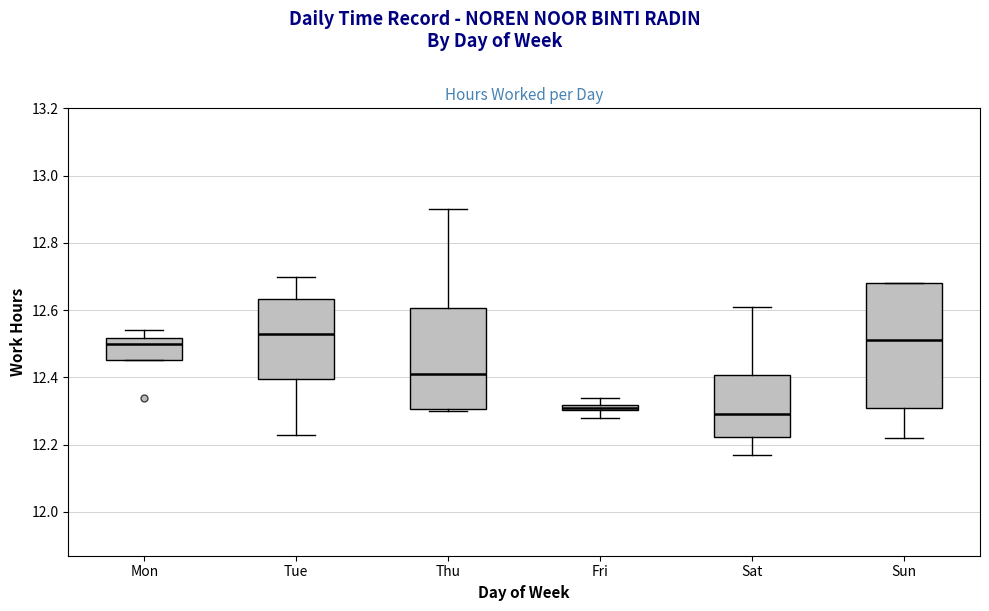

Where is the lower edge of the box for Tue on the y-axis? The values are not printed on the chart, so give them approximately, as read against the axis.

12.40